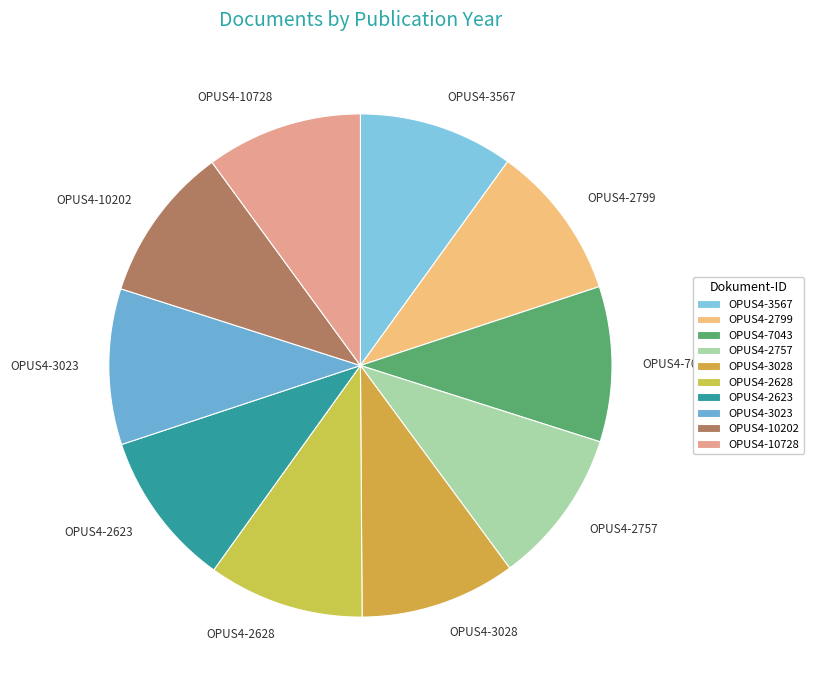

Combined, do OPUS4-3567 and OPUS4-10728 account for over 50%?

No